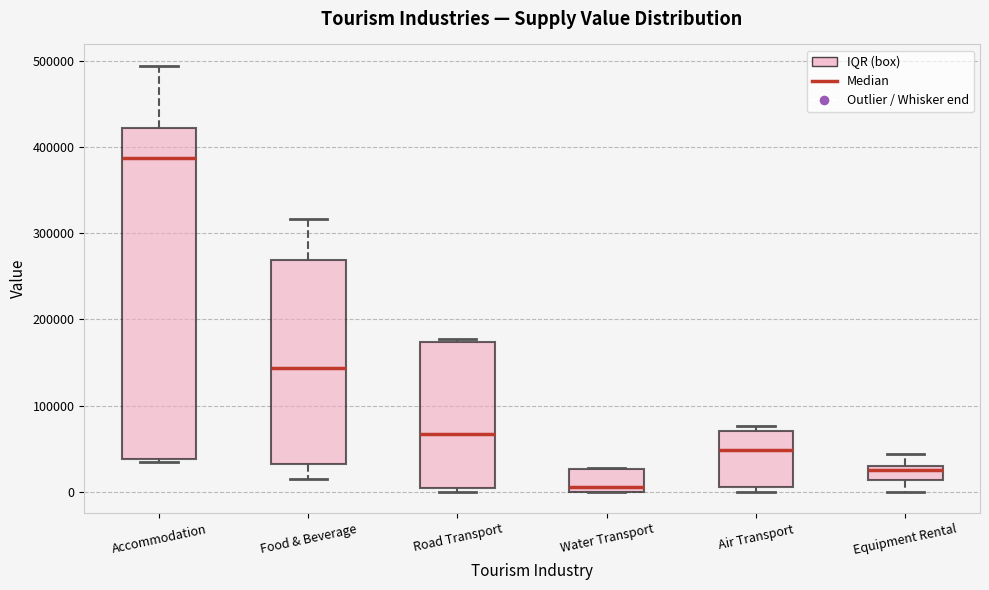

Where does the median line of the box for Accommodation sit on the y-axis? The values are not printed on the chart, so give them approximately, as read against the axis.

390000